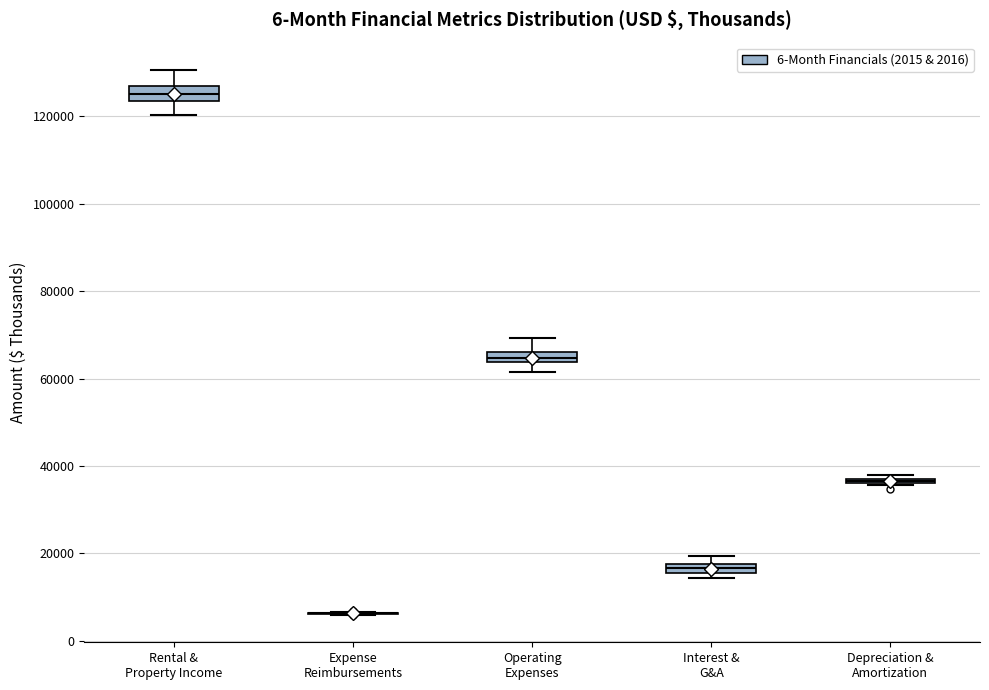

Where does the upper whisker of the box for Operating Expenses end on the y-axis? The values are not printed on the chart, so give them approximately, as read against the axis.

70000